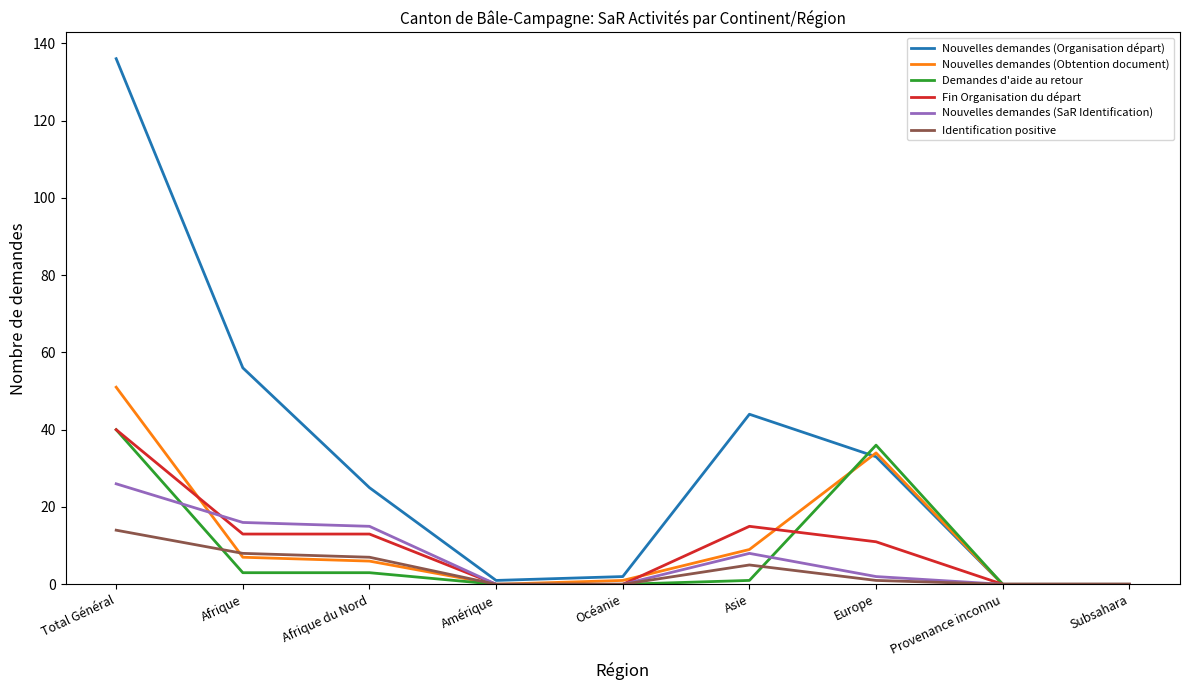

Is the value of Nouvelles demandes (Organisation départ) at Afrique greater than the value of Identification positive at Europe?

Yes